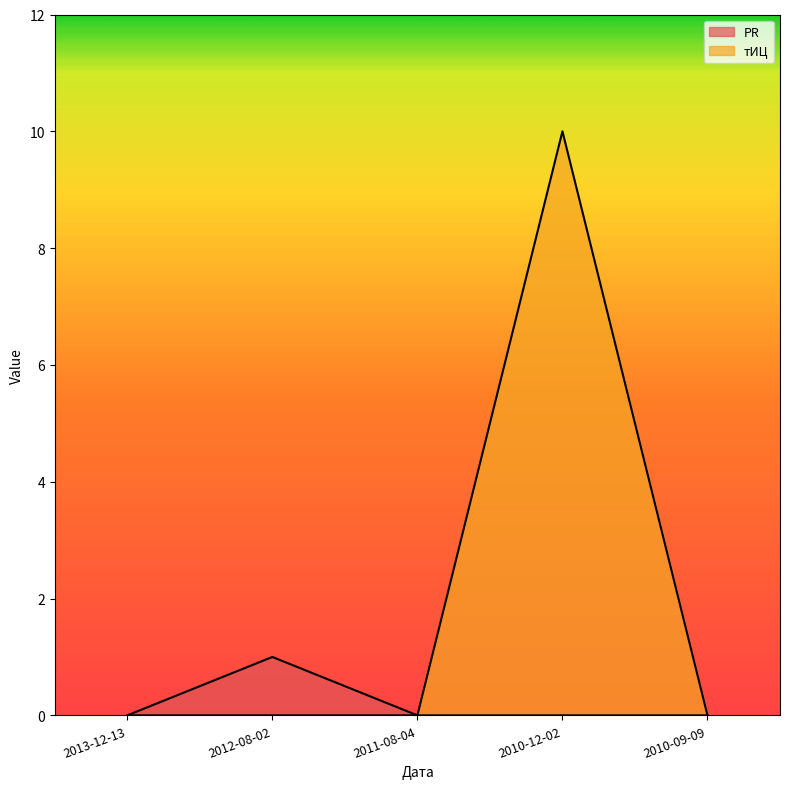

Which series has the largest total across all categories?

тИЦ